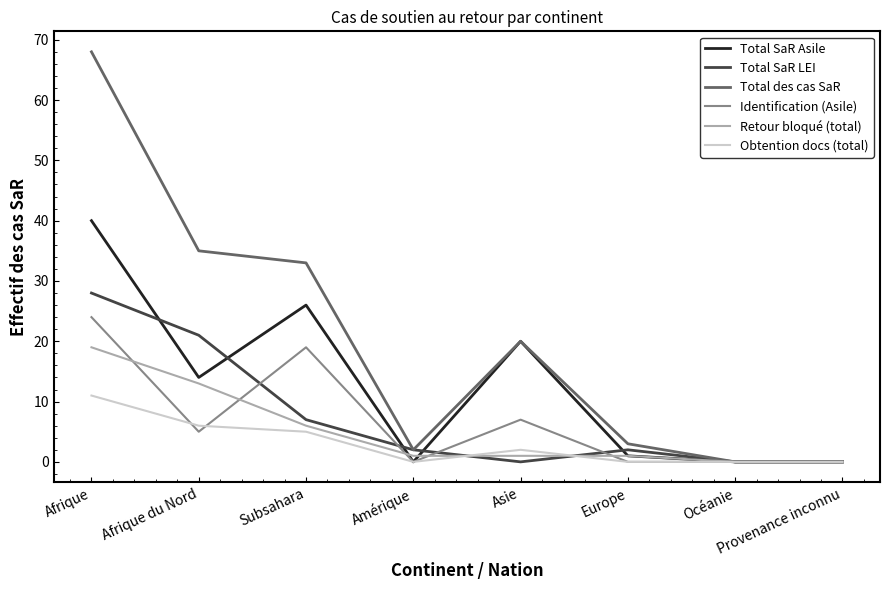

What is the total value across all series at Amérique?

5